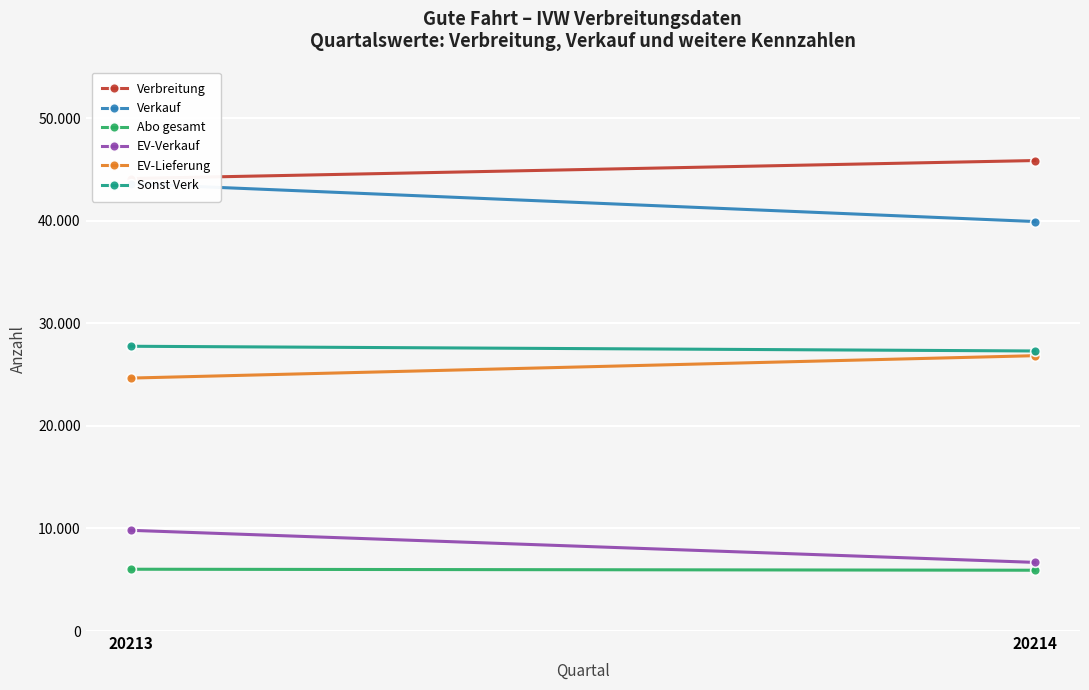

At which category is the sum across all series the highest?

20213